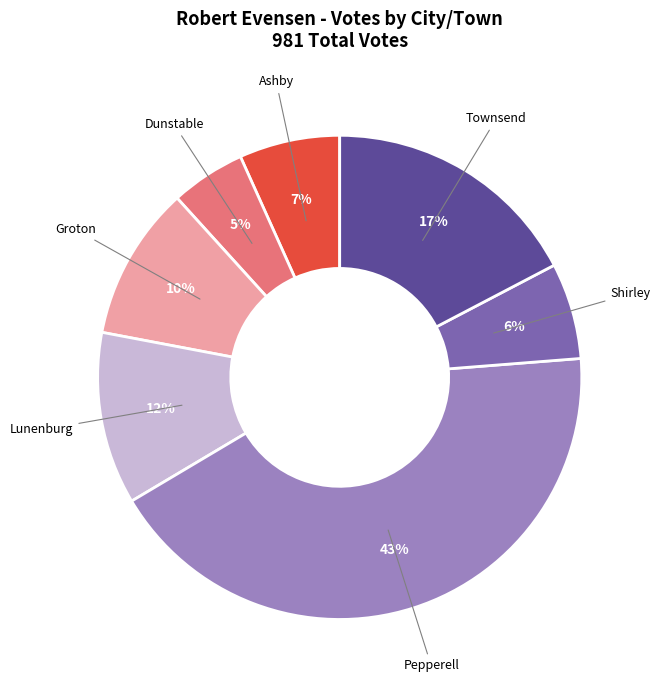

How many slices are in this pie chart?

7